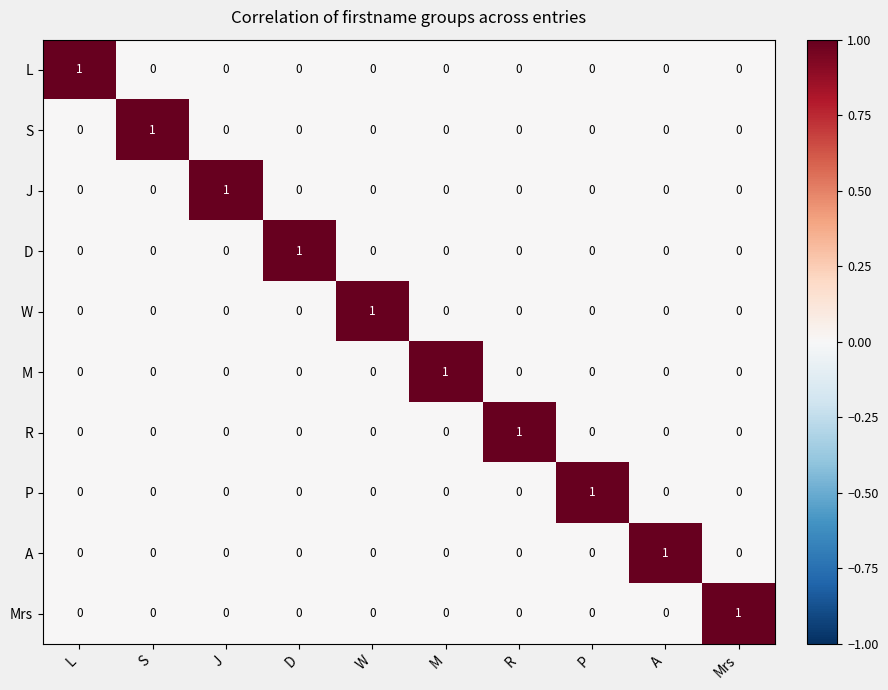

The R series shows 1 at R. True or false?

True